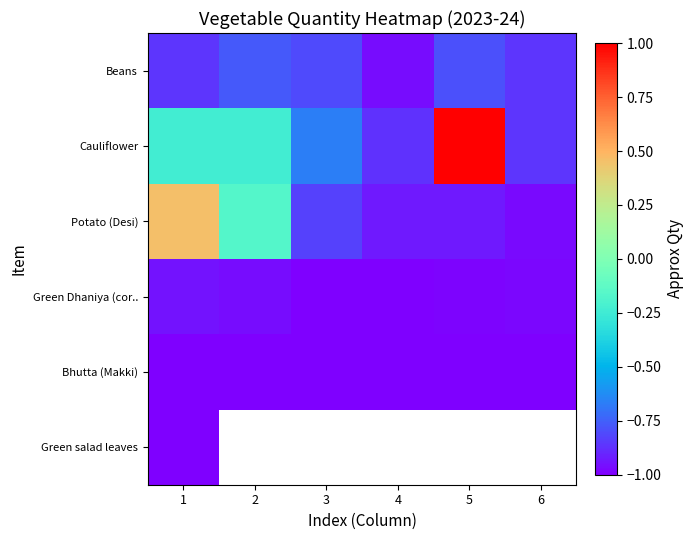

At 2, list the series in order from largest to smallest.

Potato (Desi), Green Dhaniya (cor.., Bhutta (Makki), Green salad leaves, Cauliflower, Beans